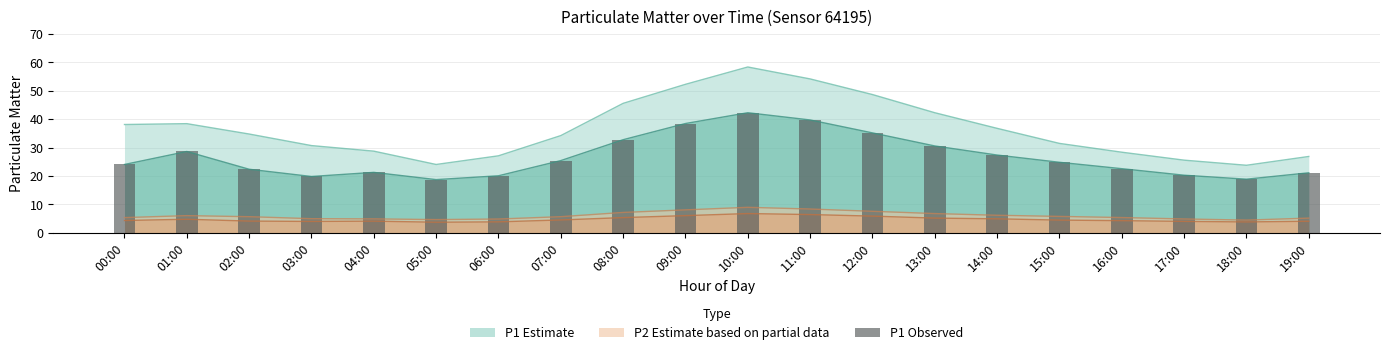

Reading right to left, extract all data points from this chart.

19:00=21.1	18:00=18.9	17:00=20.3	16:00=22.6	15:00=24.9	14:00=27.4	13:00=30.6	12:00=35.2	11:00=39.8	10:00=42.3	09:00=38.5	08:00=32.8	07:00=25.4	06:00=20.1	05:00=18.8	04:00=21.3	03:00=19.9	02:00=22.4	01:00=28.6	00:00=24.1